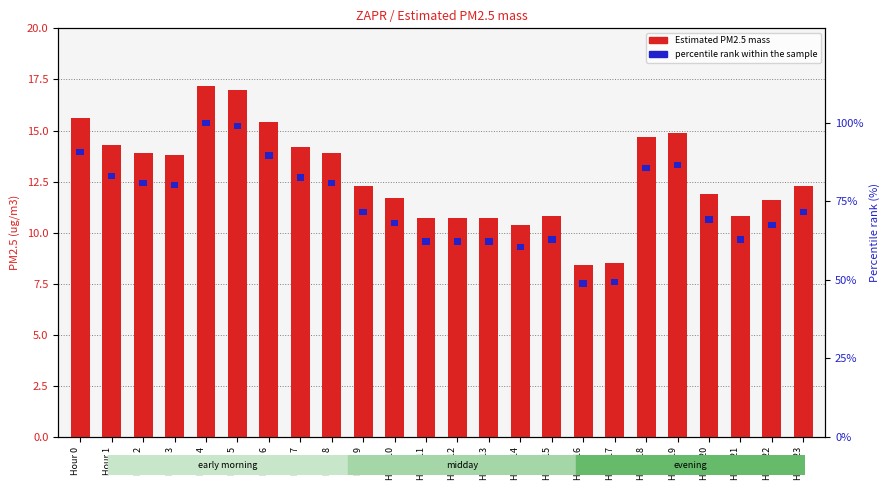

What value does the percentile rank within the sample series have at Hour 3?

2.0